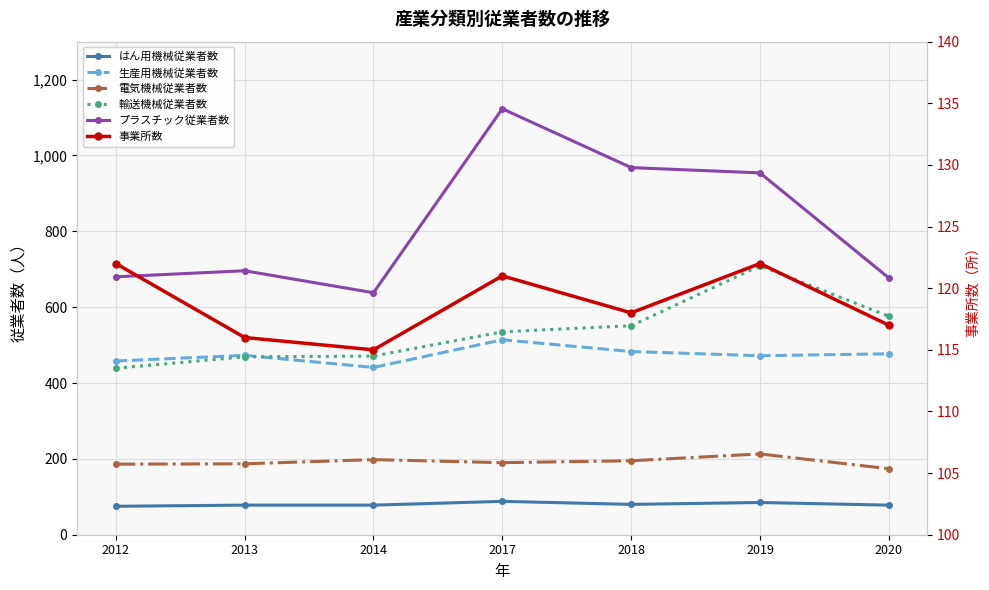

What are all the series names shown in the legend?

はん用機械従業者数, 生産用機械従業者数, 電気機械従業者数, 輸送機械従業者数, プラスチック従業者数, 事業所数